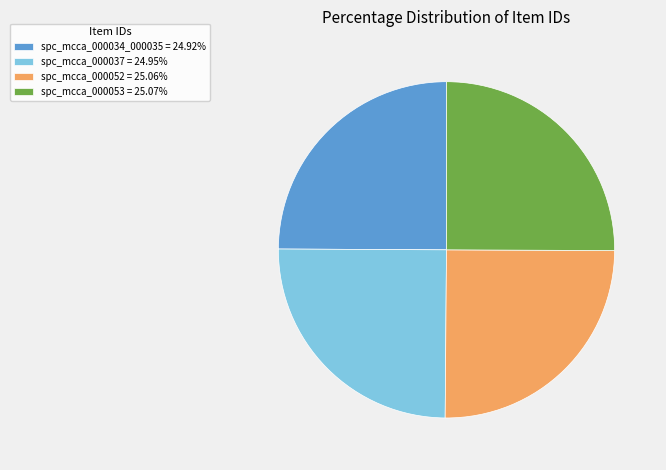

Does any single category account for the majority?

No